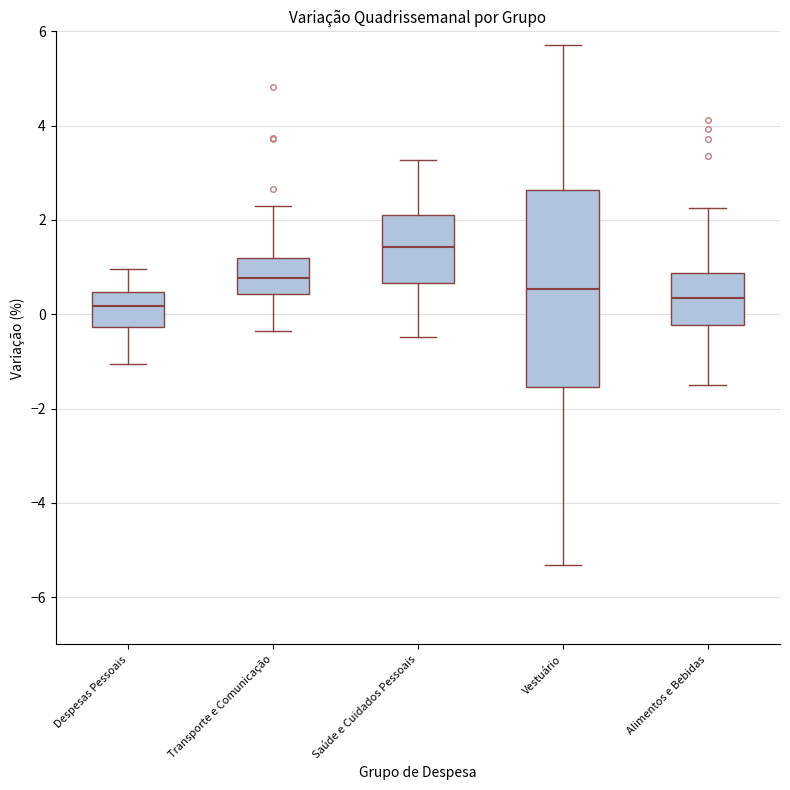

Comparing the boxes themselves (not the whiskers), which one is the tallest?

Vestuário